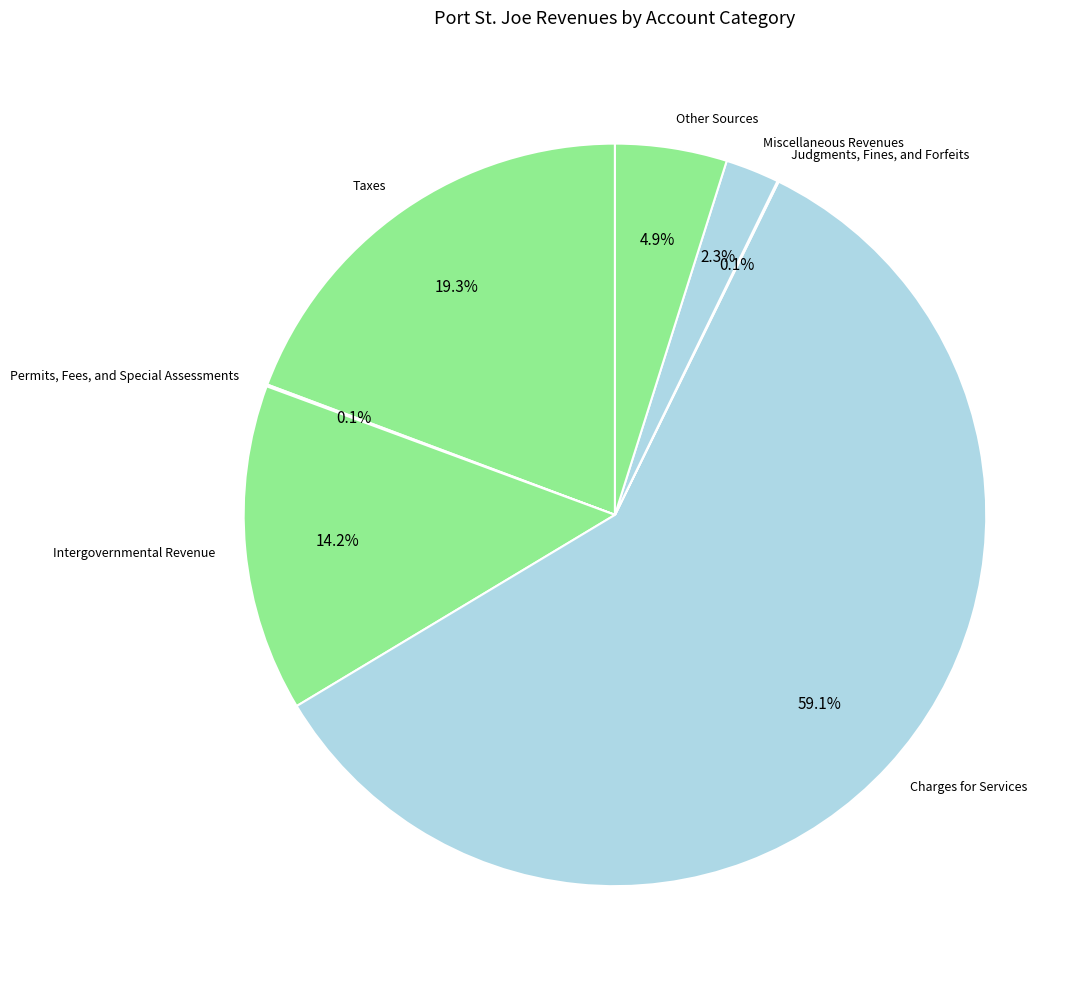

Which category has the biggest portion of the pie?

Charges for Services